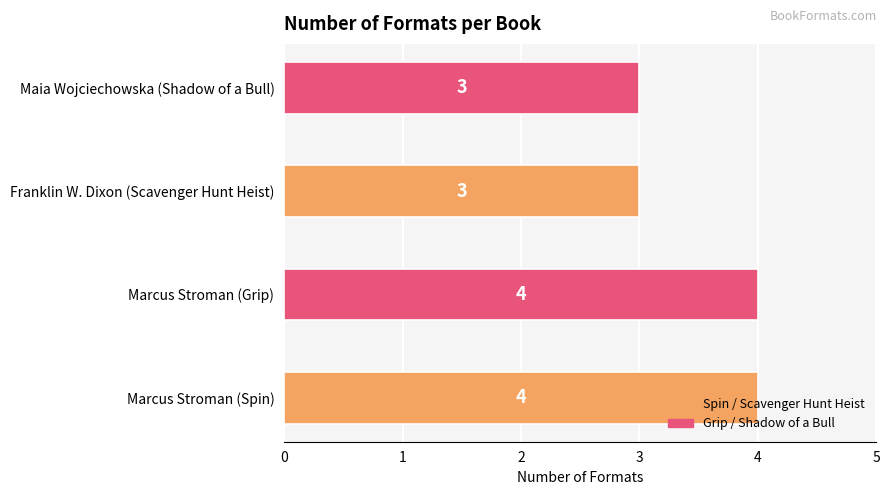

The chart shows a value of 3 at Franklin W. Dixon (Scavenger Hunt Heist). True or false?

True